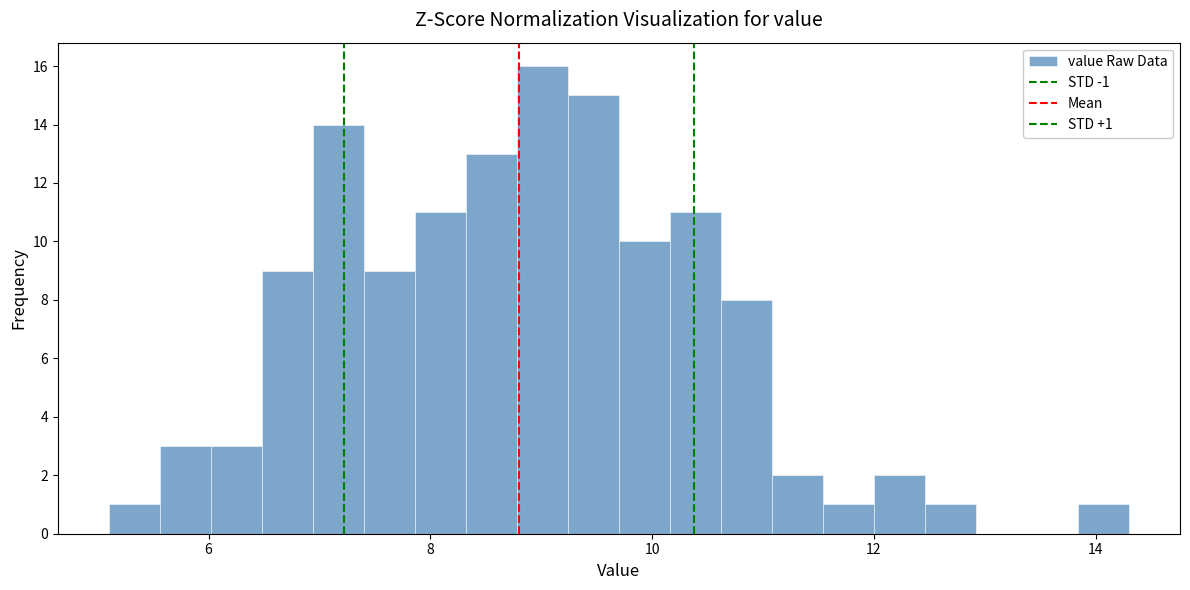

Read against the x-axis, roughly where is the centre of the tallest bar?

9.0